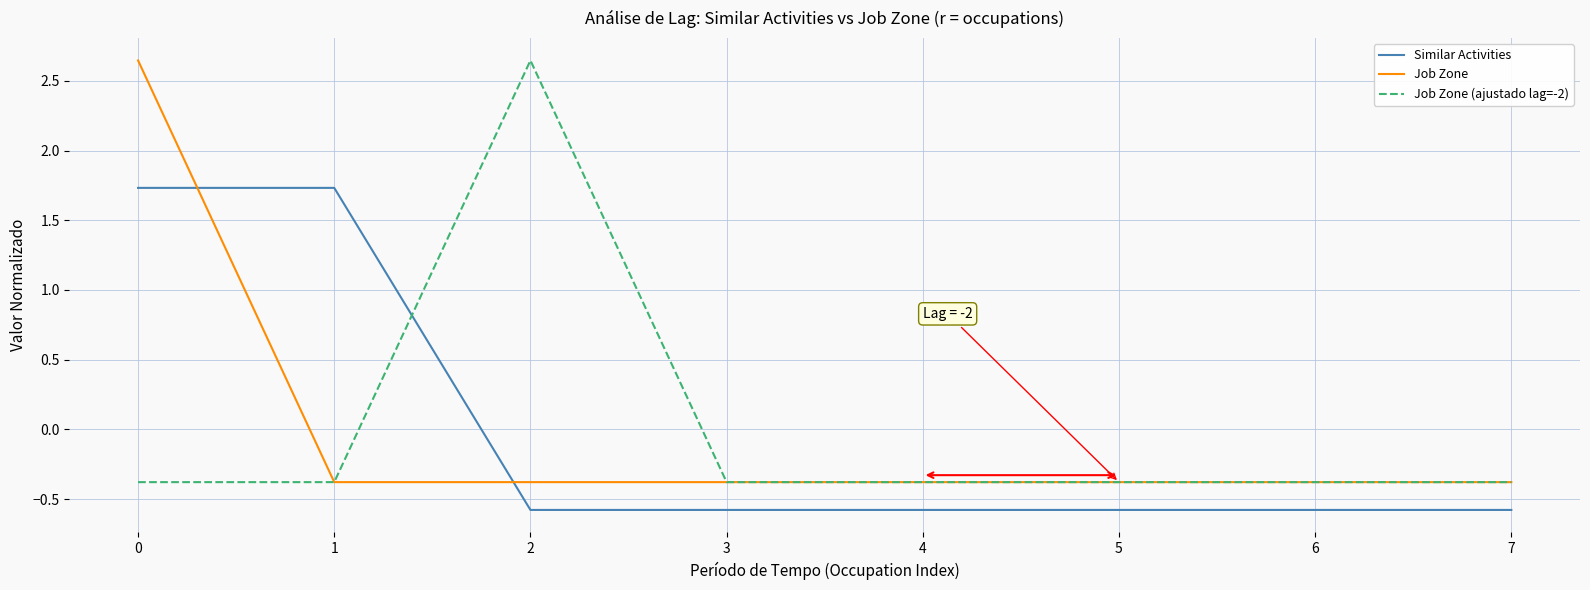

What is the smallest value displayed?

-0.6